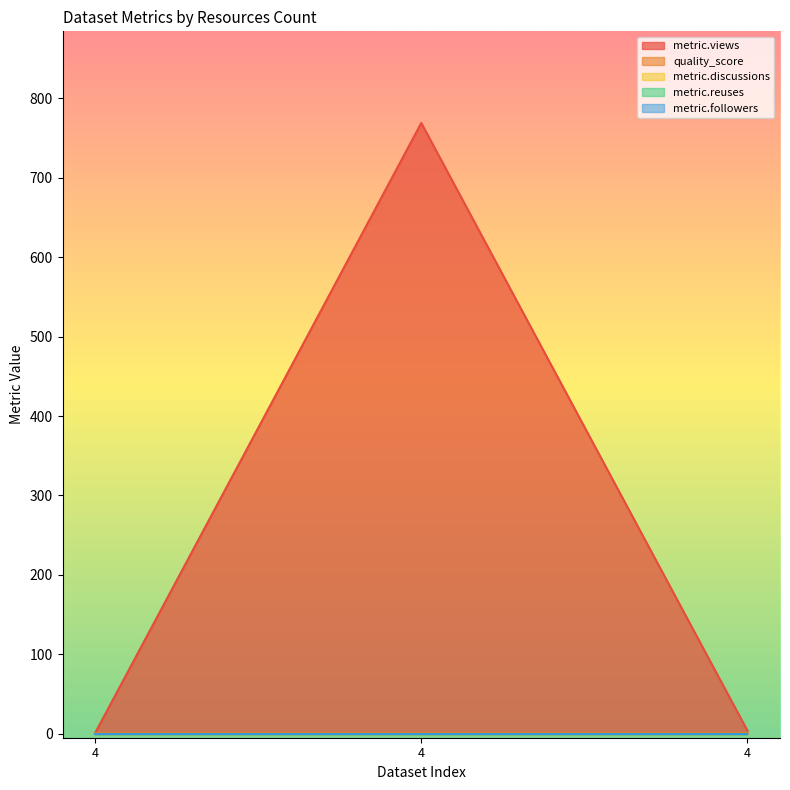

At how many categories does at least one series exceed 733?

1